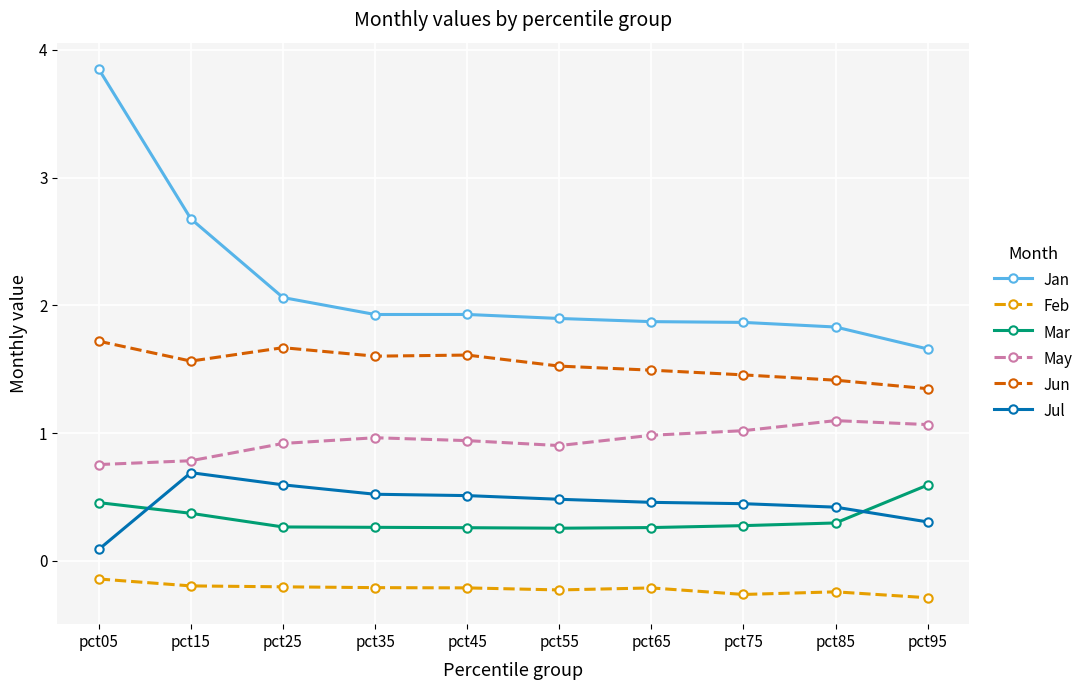

At which category is the sum across all series the highest?

pct05